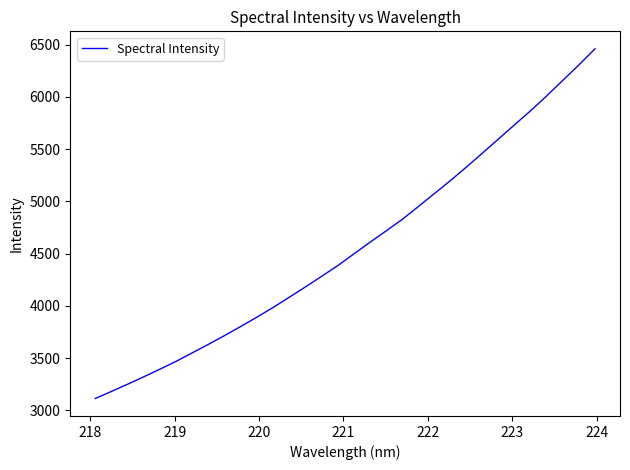

Is this an area chart (filled region under the line)?

No